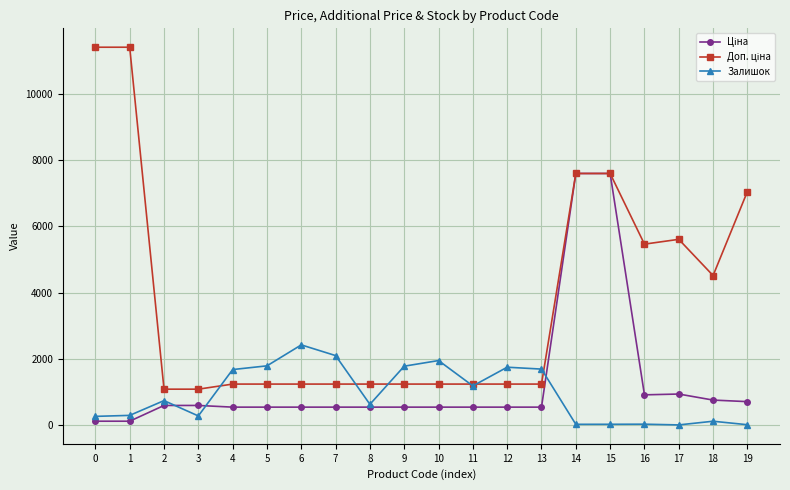

True or false: Залишок has more than 1 points higher than both neighbors.

True